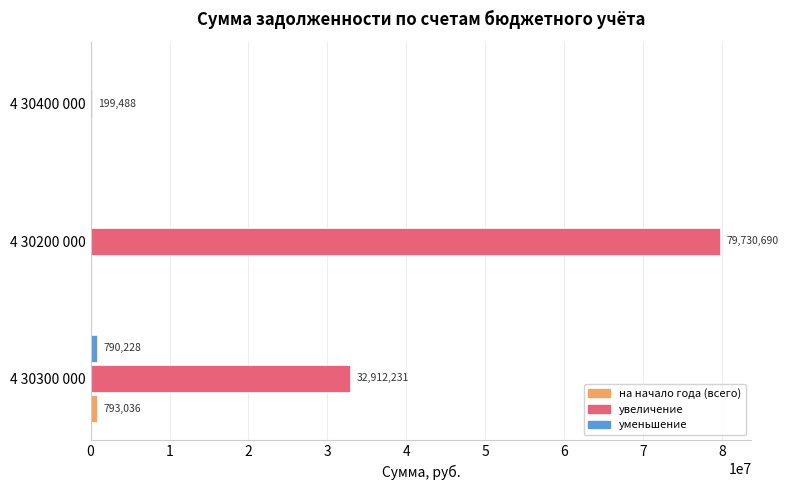

How many values in the увеличение series exceed 32912231?

2